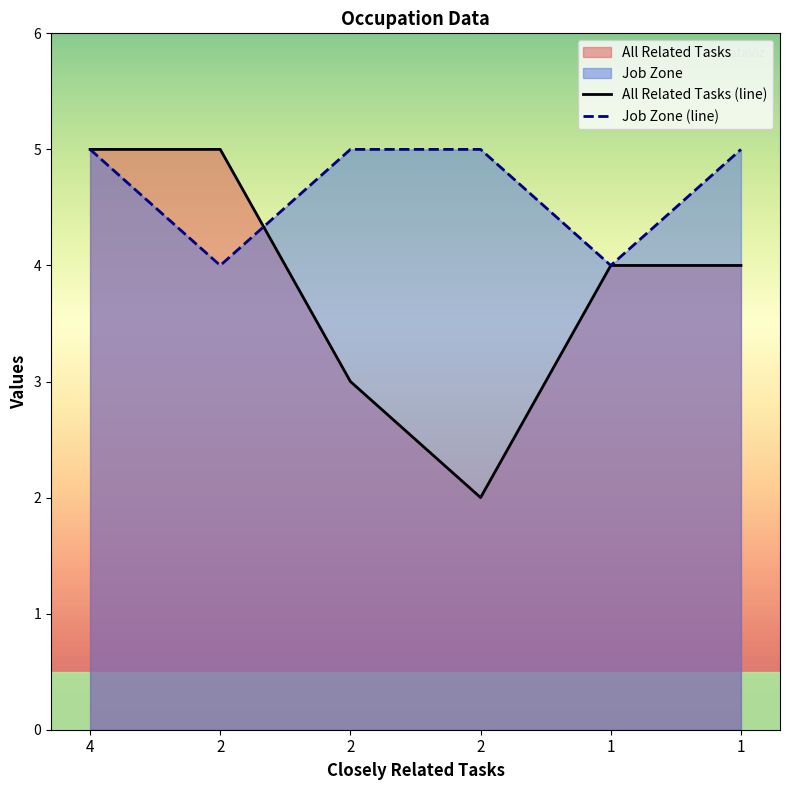

What is the maximum value shown in the chart?

5